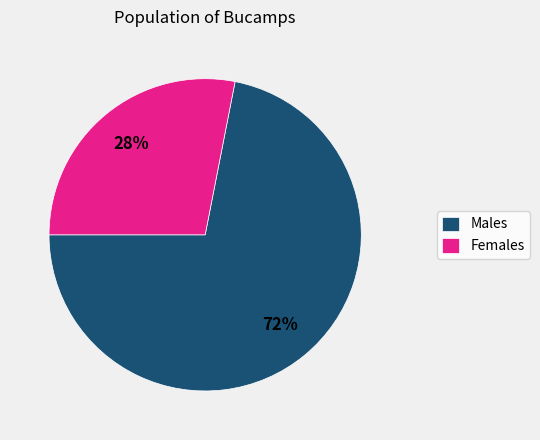

Count the number of slices in the pie.

2